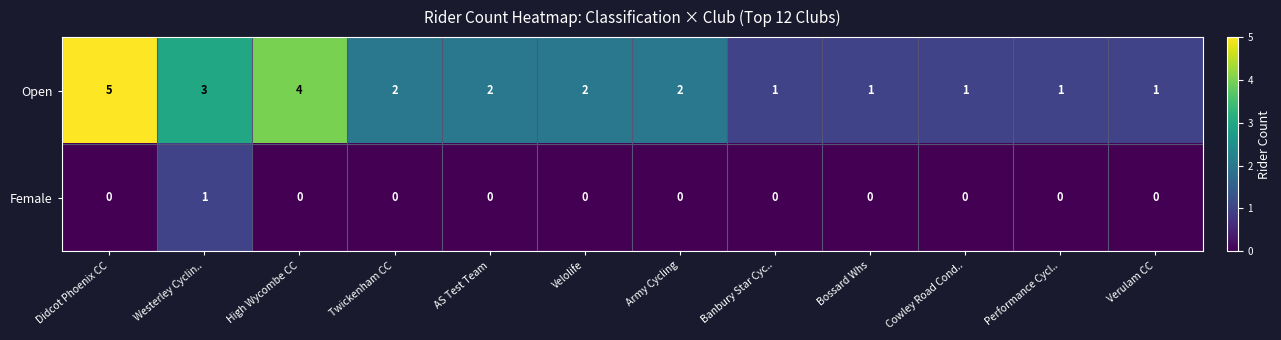

At Didcot Phoenix CC, list the series in order from smallest to largest.

Female, Open